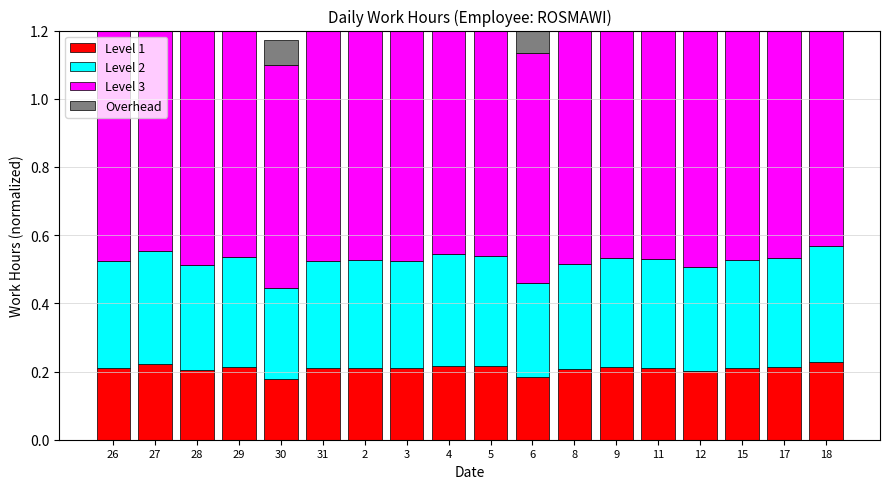

What position from the left is 26?

1